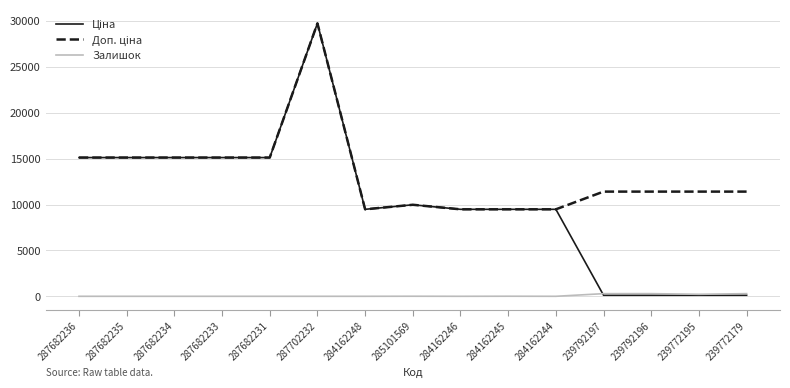

True or false: Залишок has a value of 0.0 at 284162248.

True